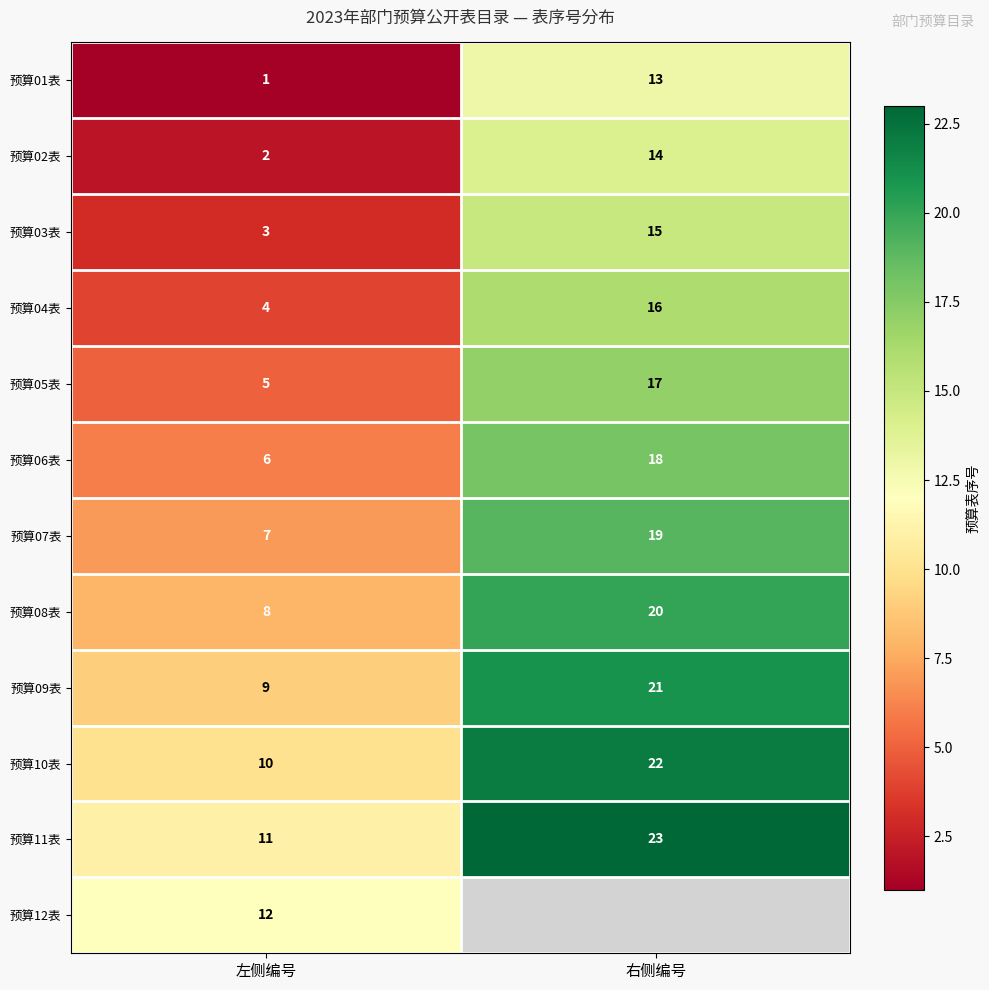

At which label does 预算04表 reach its peak?

右侧编号